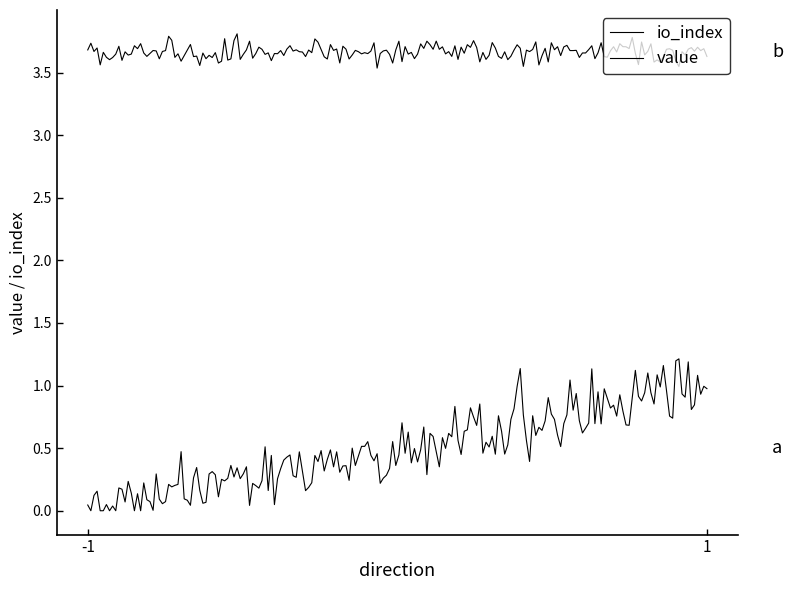

Rank the series by their average value, from highest to lowest.

value, io_index